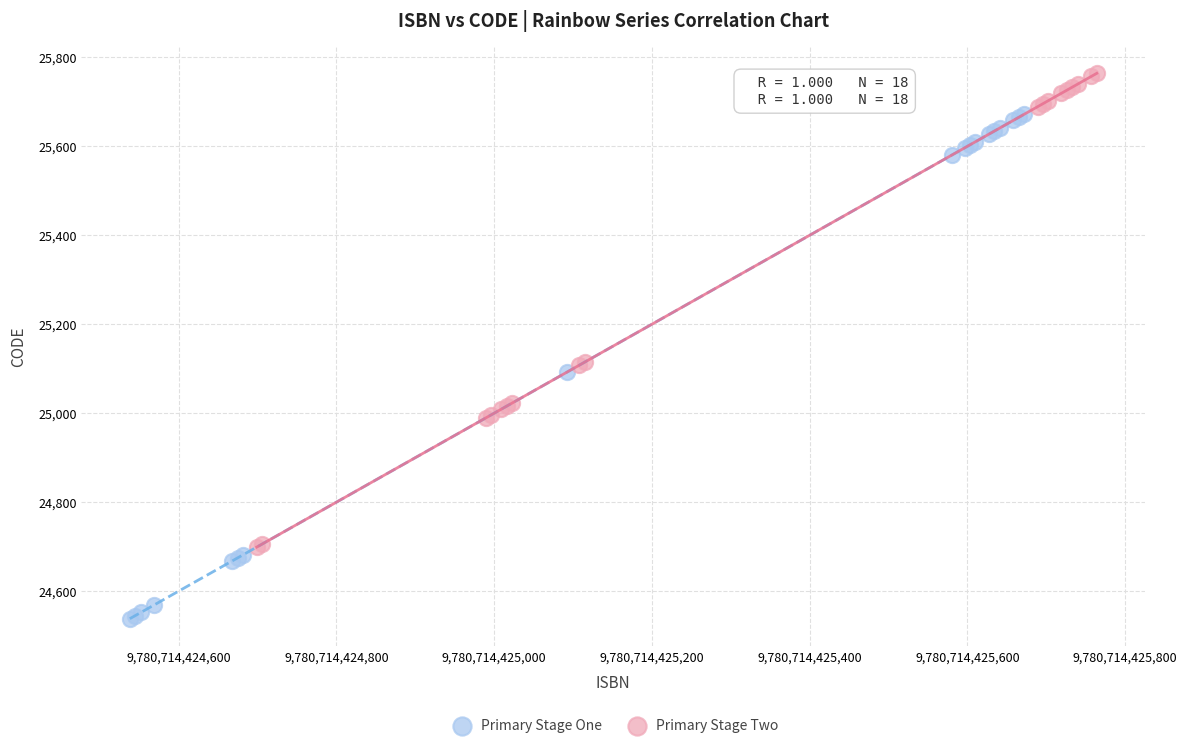

Which series has the widest spread of Y values?

Primary Stage One